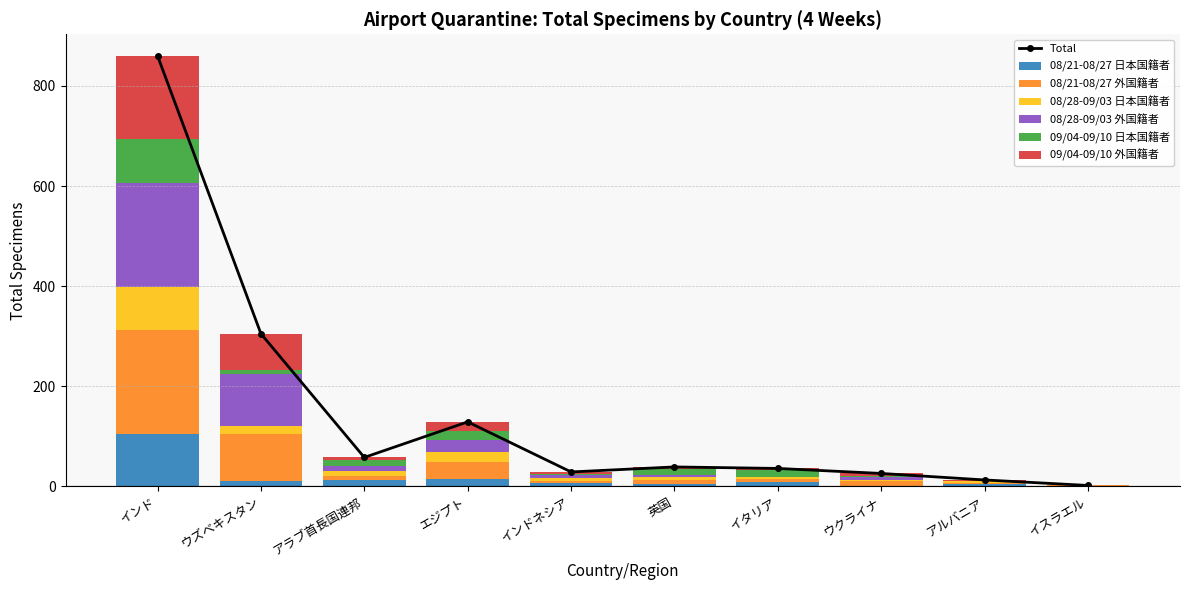

Is the value of 08/28-09/03 外国籍者 at 英国 greater than the value of 08/21-08/27 日本国籍者 at ウクライナ?

Yes